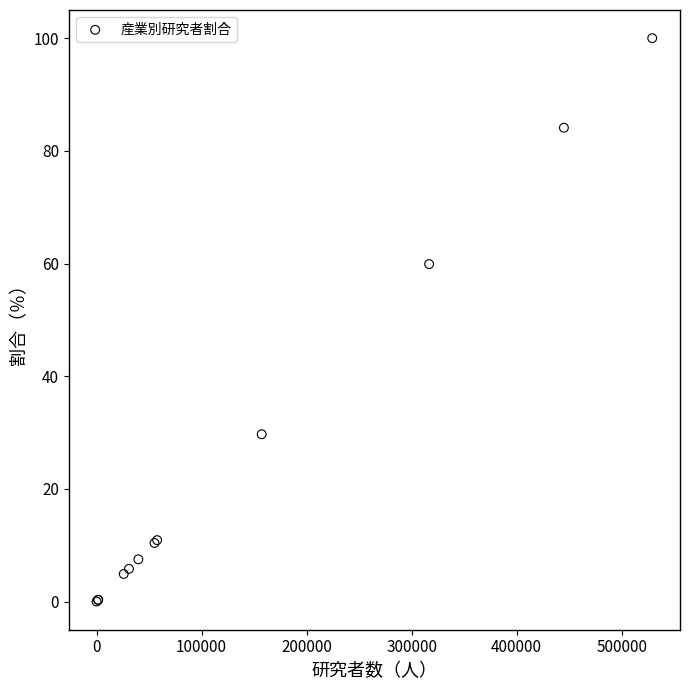

What Y value in the scatter plot is closest to 50?

59.9